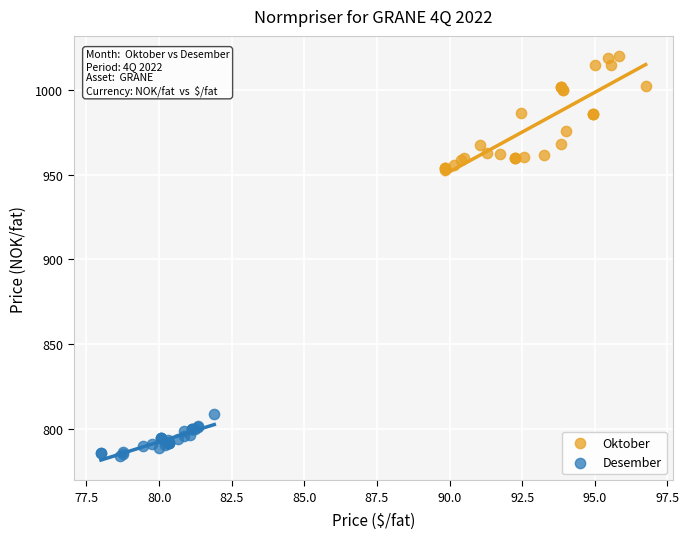

Which series reaches the maximum Y coordinate?

Oktober